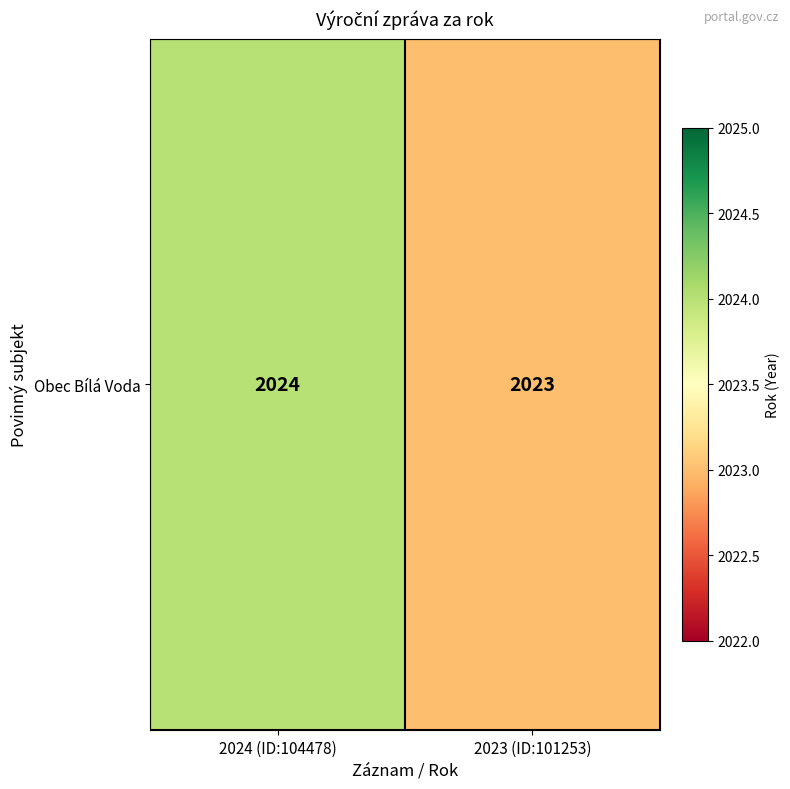

The value at 2024 (ID:104478) is 2024. True or false?

True